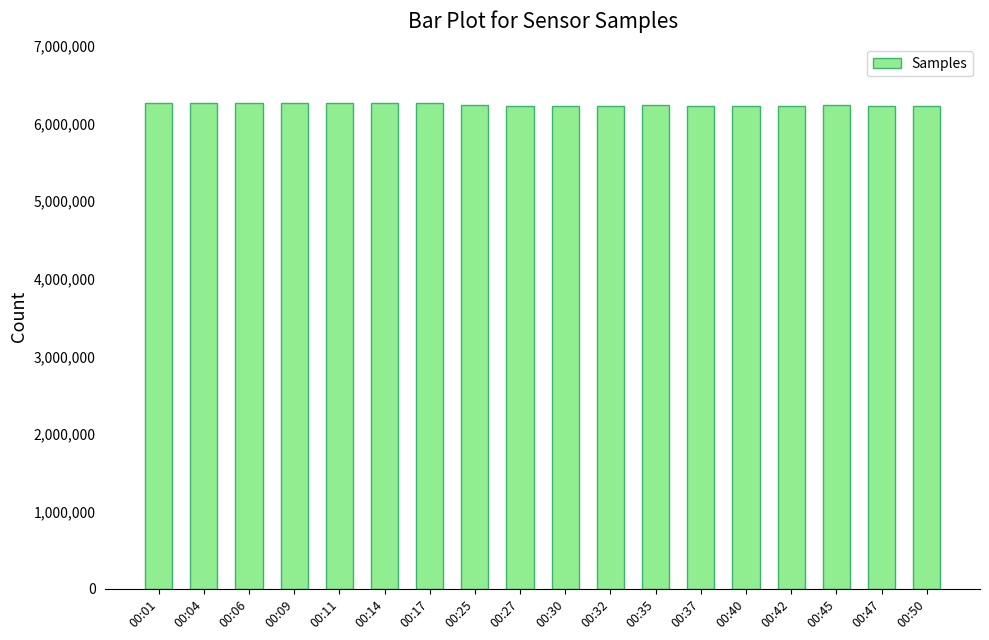

What is the maximum value shown in the chart?

6272411